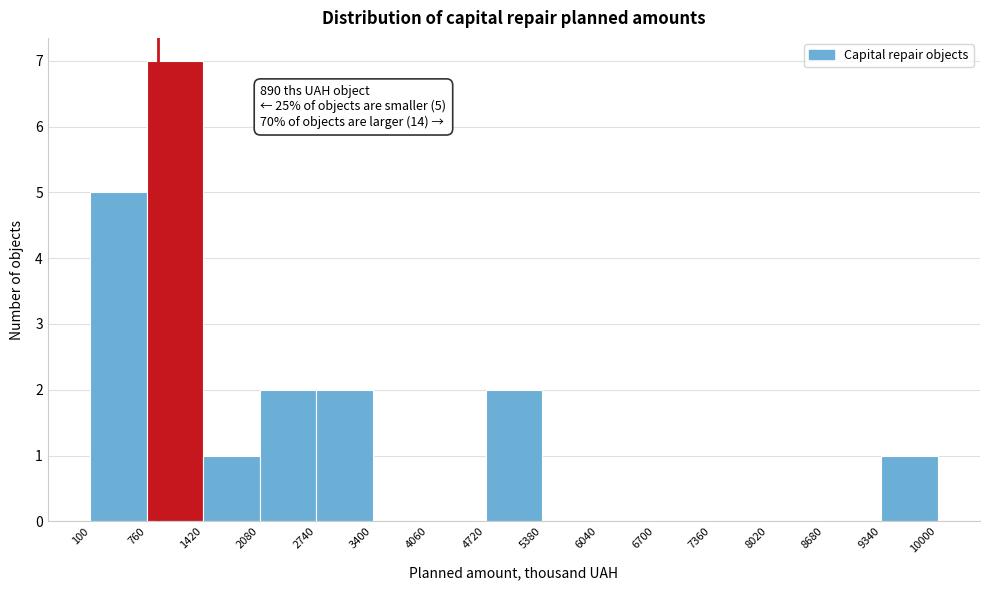

Which range on the x-axis has the tallest bar?

760 to 1420